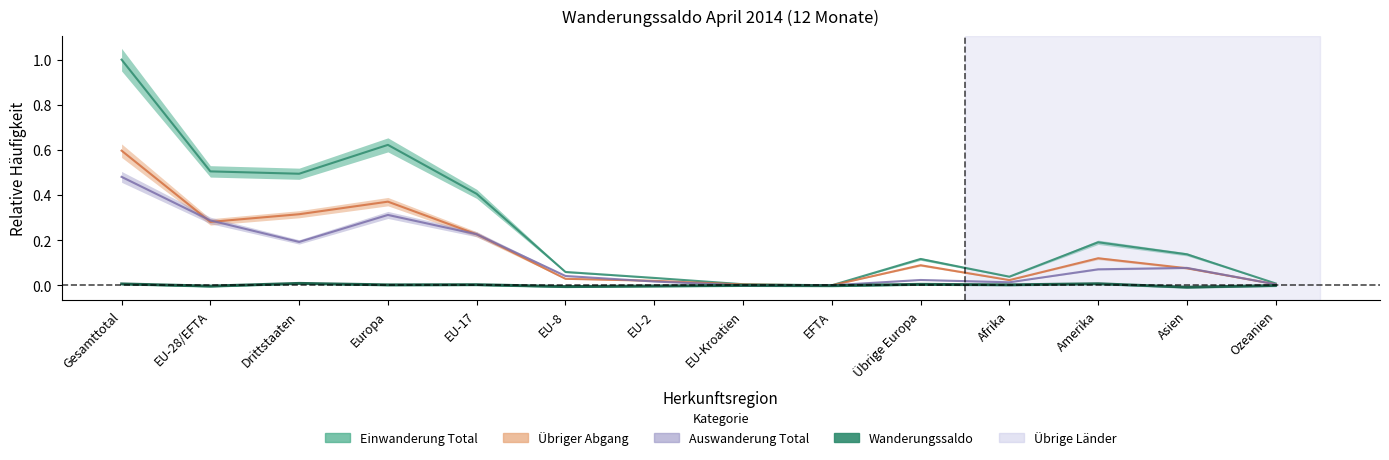

What is the difference between the maximum and minimum values in the Übriger Abgang series?

0.6